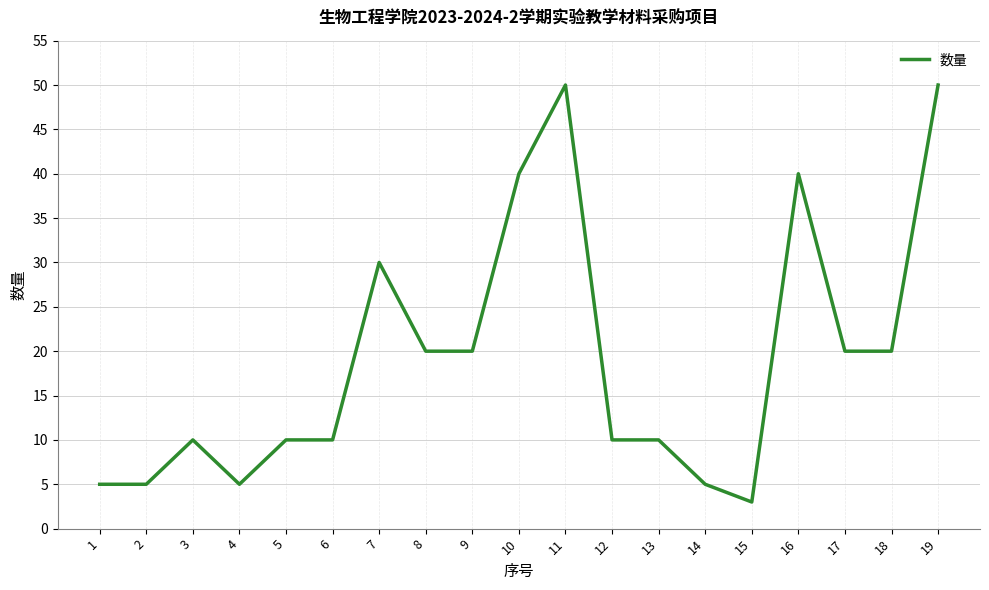

At which label is the value closest to 26?

7